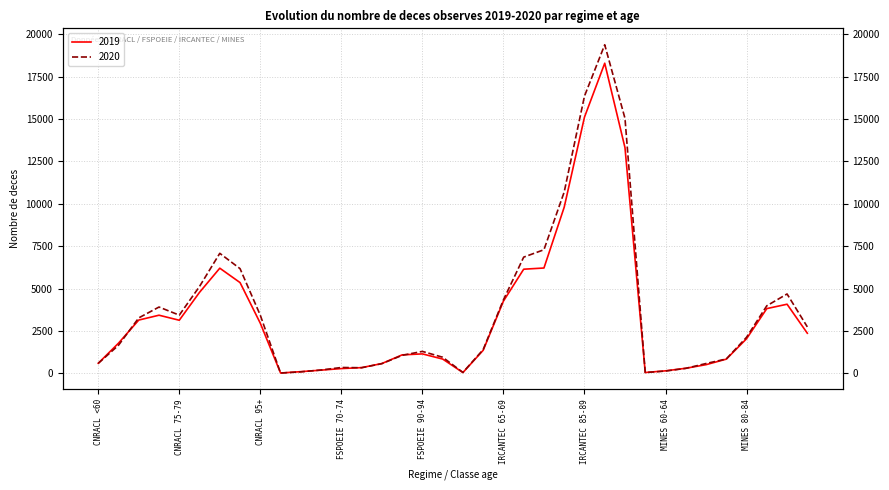

What is the difference between the second highest and second lowest values in the 2019 series?

15059